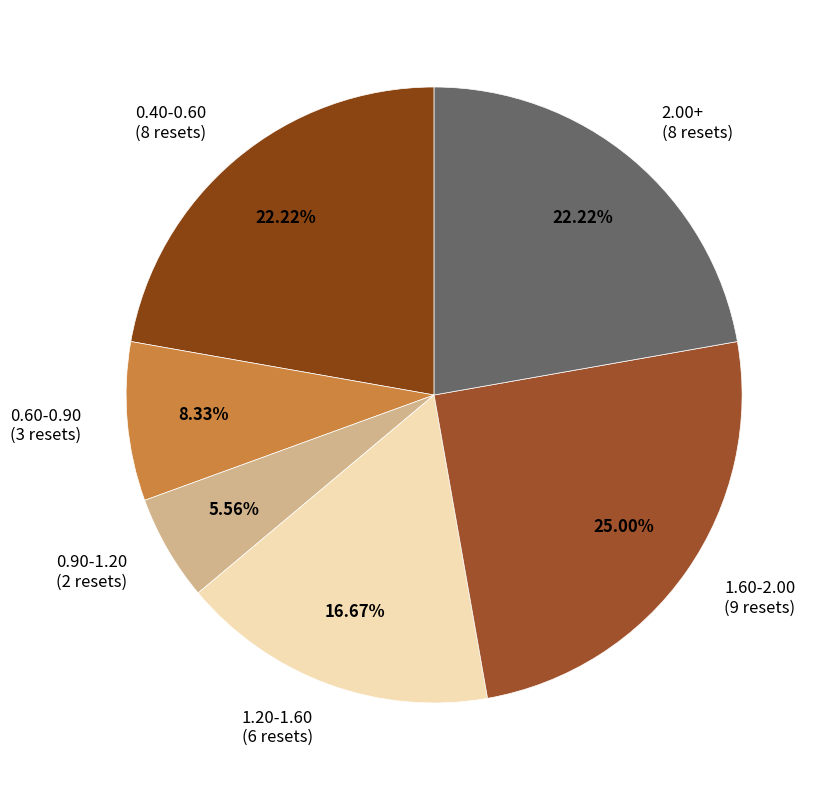

Combined, do 0.90-1.20 (2 resets) and 1.20-1.60 (6 resets) account for over 50%?

No